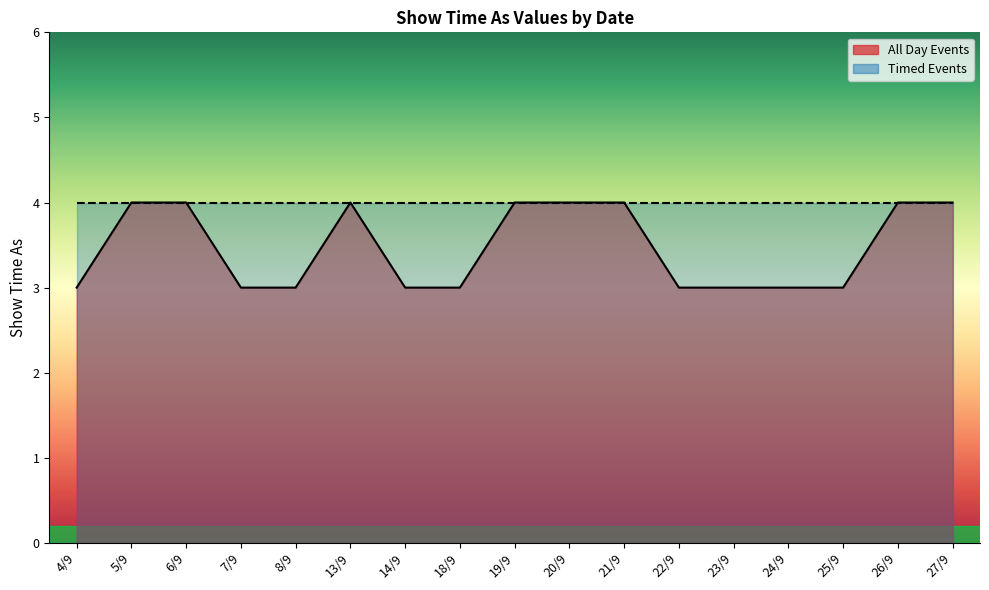

What is the average value?

3